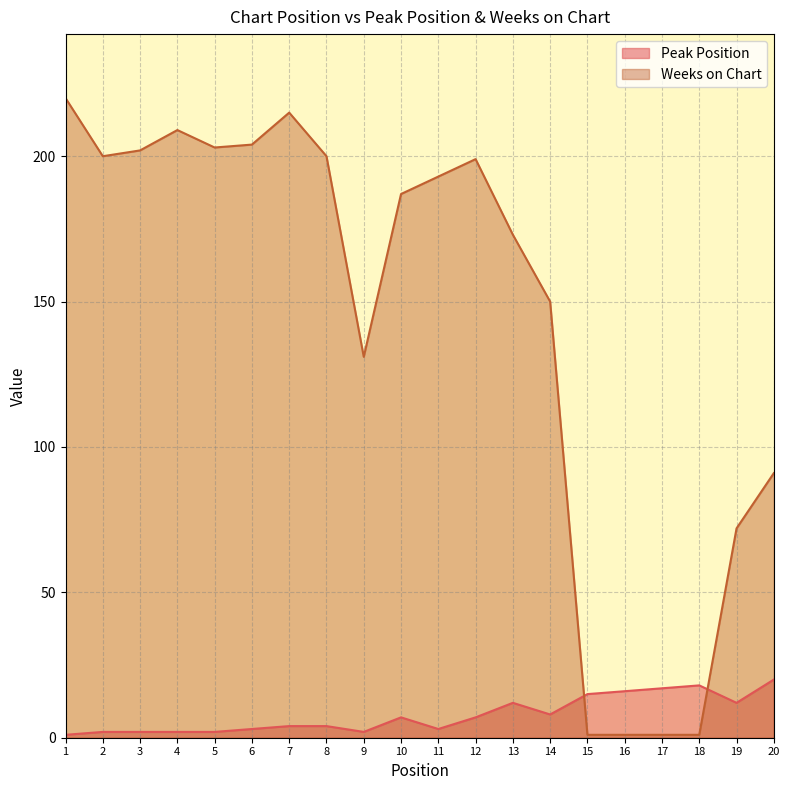

What is the spread (max minus min) of values at 11?

190